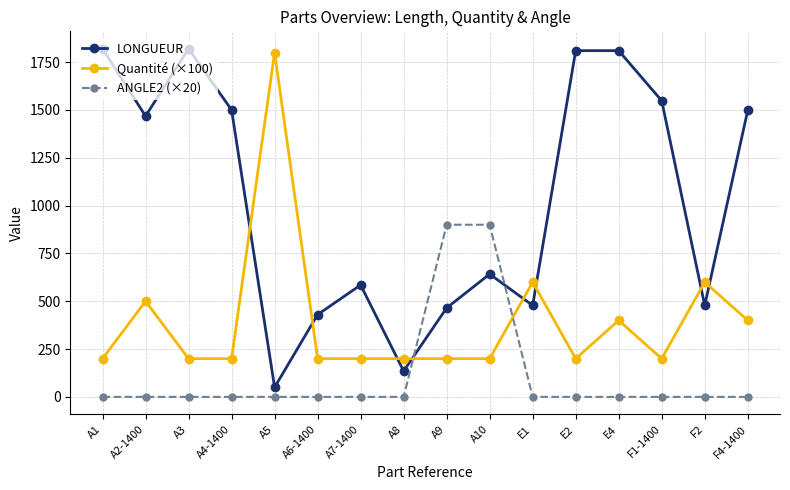

What is the label of the 13th point from the right?

A4-1400